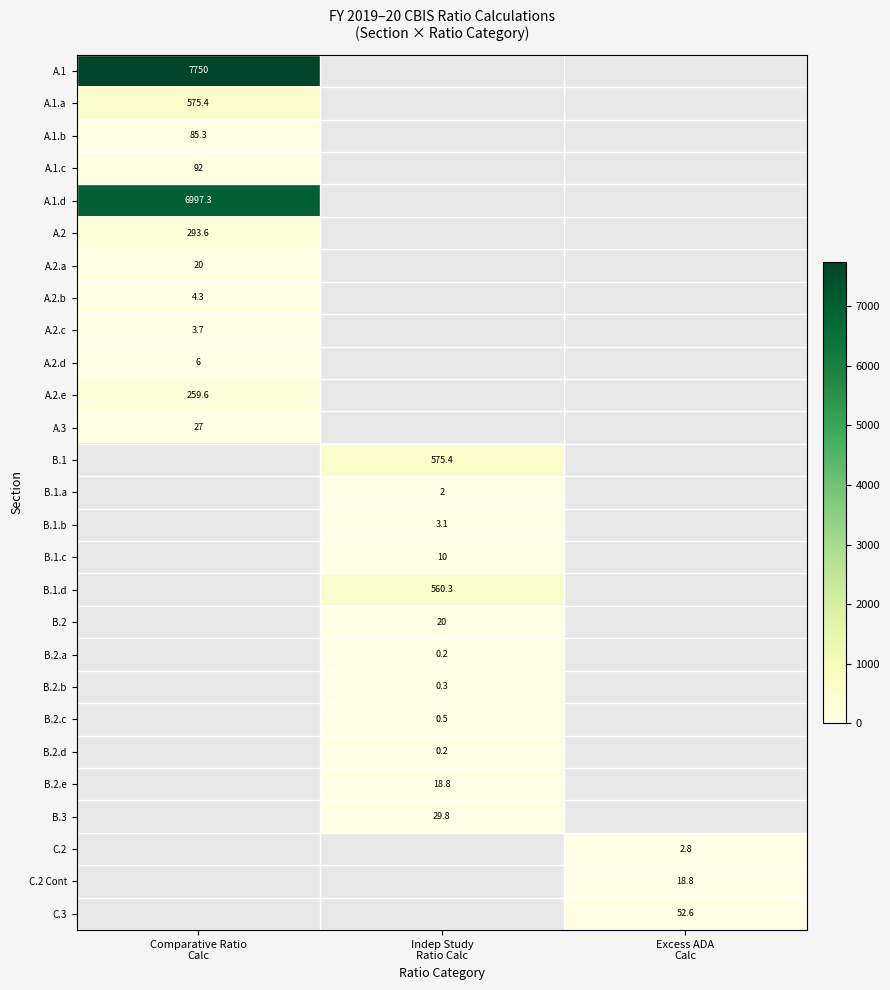

What is the minimum value for A.1?

7750.0